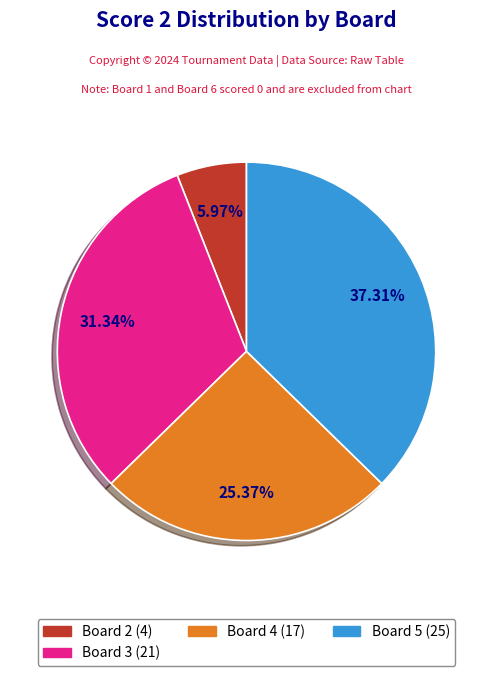

Is there any slice that represents more than half of the pie?

No